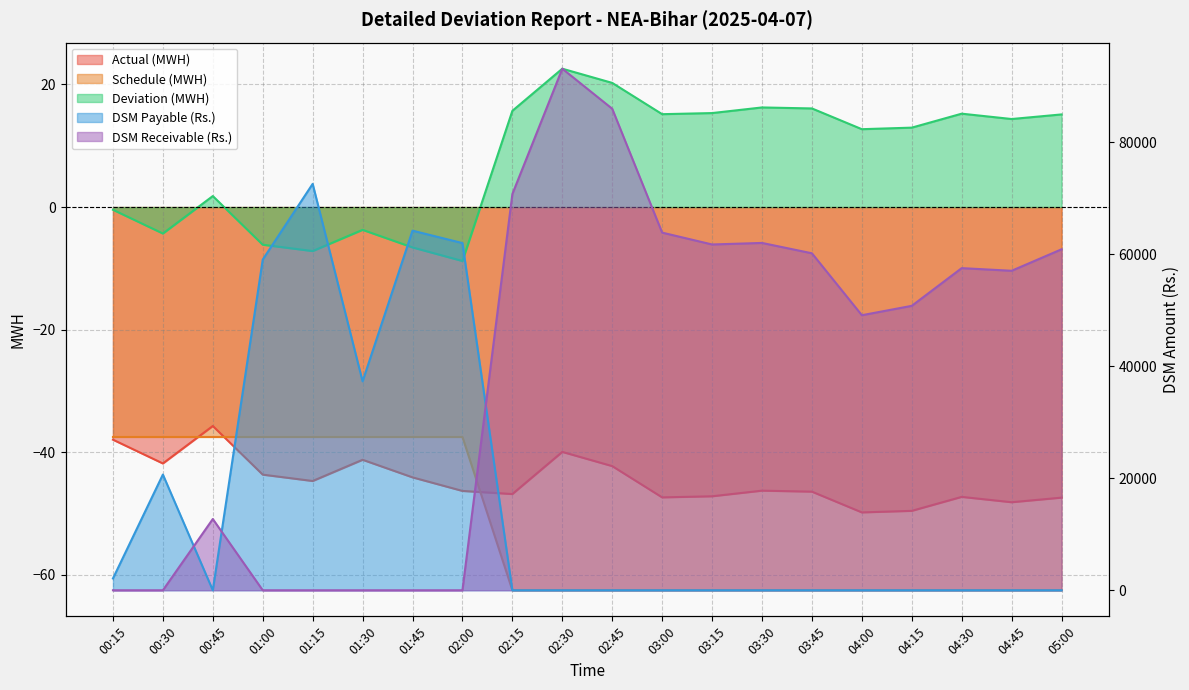

Which label corresponds to the largest value in the chart?

02:30